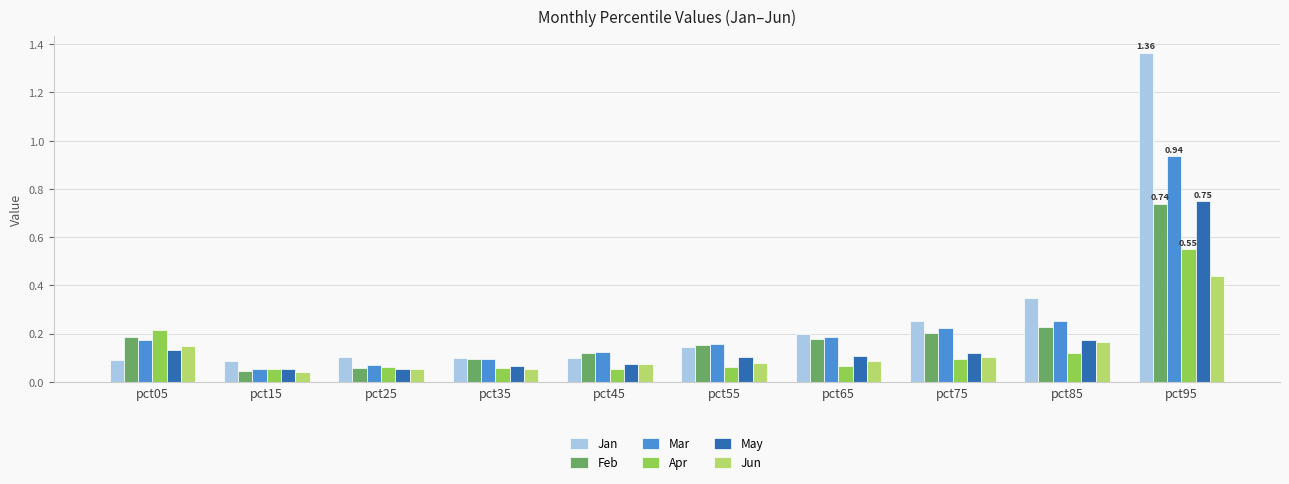

Which series changed the most between pct55 and pct95?

Jan